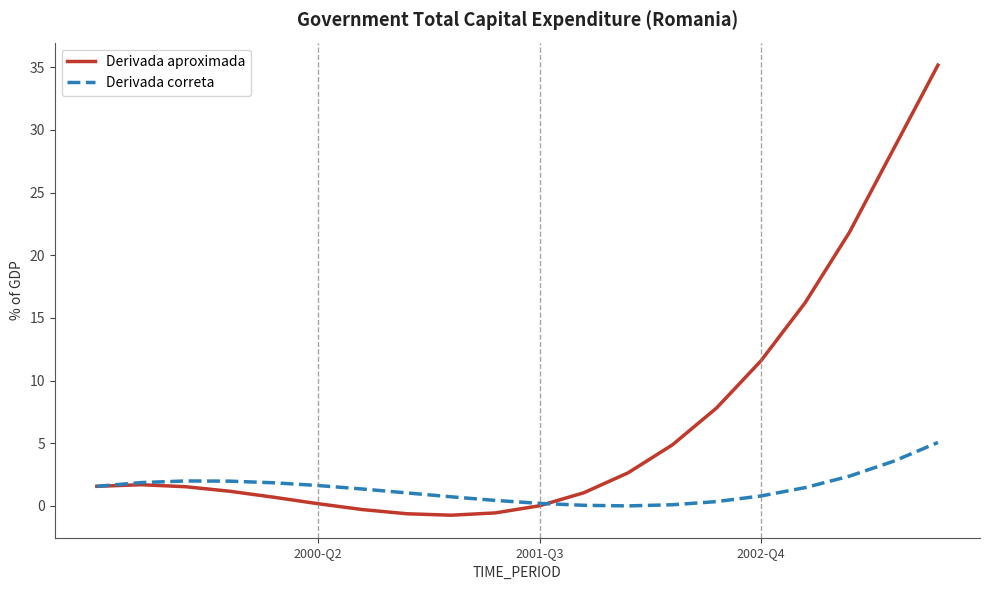

Which series has the widest spread of values?

Derivada aproximada